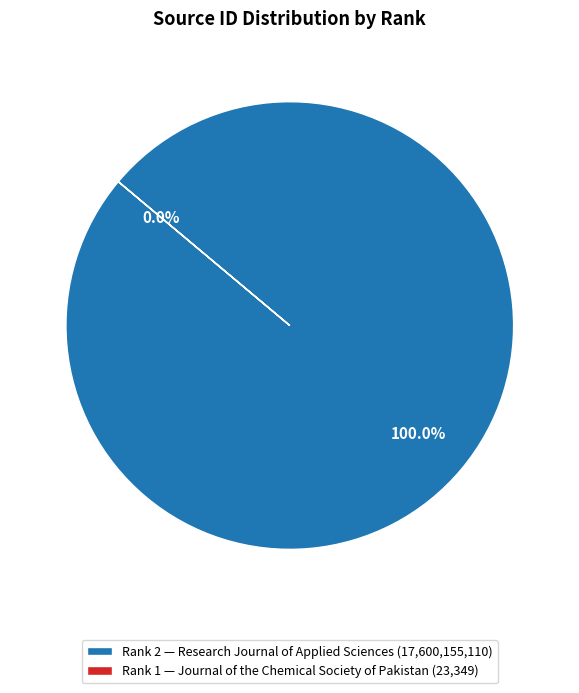

Is it true that Rank 1 (Journal of the Chemical Society of Pakistan) is 0% of the pie?

True